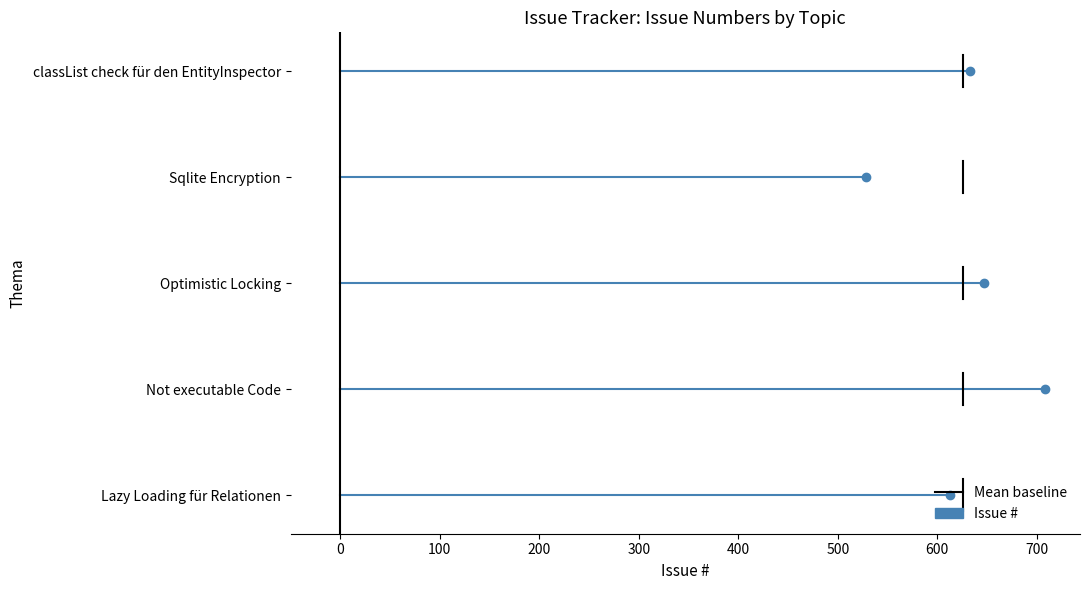

How many lines are shown in the chart?

1